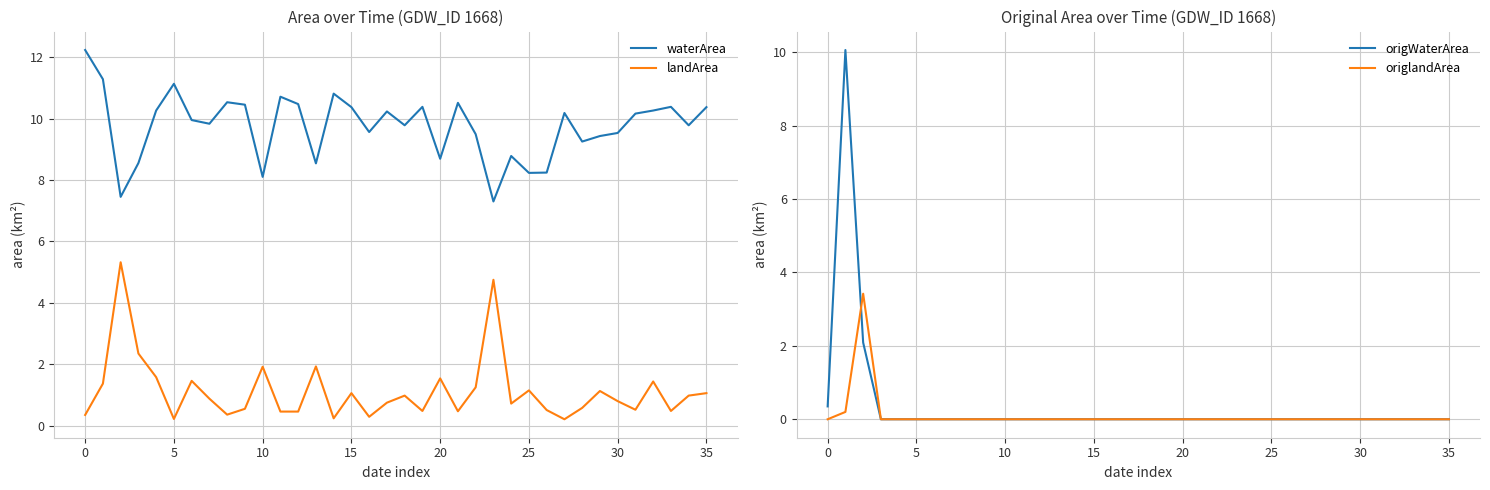

Is it true that landArea equals 0.7 at 20?

False